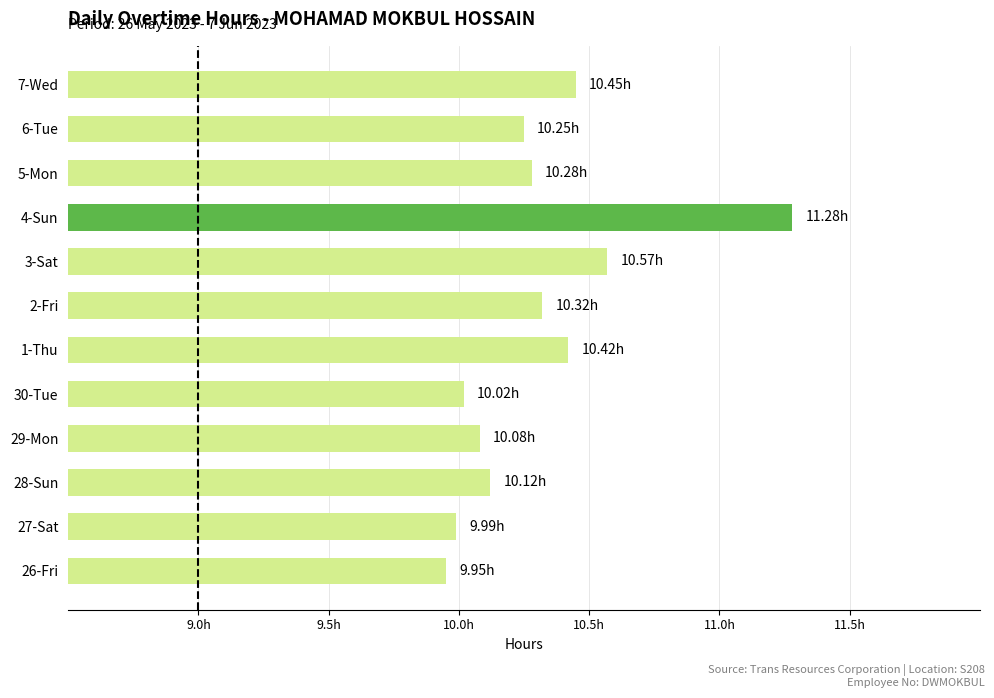

Which category has the lowest value across all series?

26-Fri